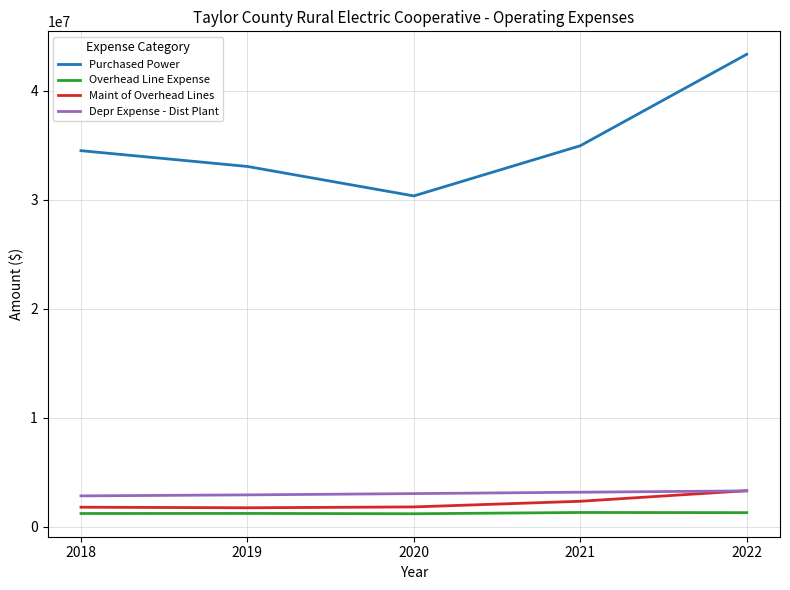

Which series has the largest total across all categories?

Purchased Power